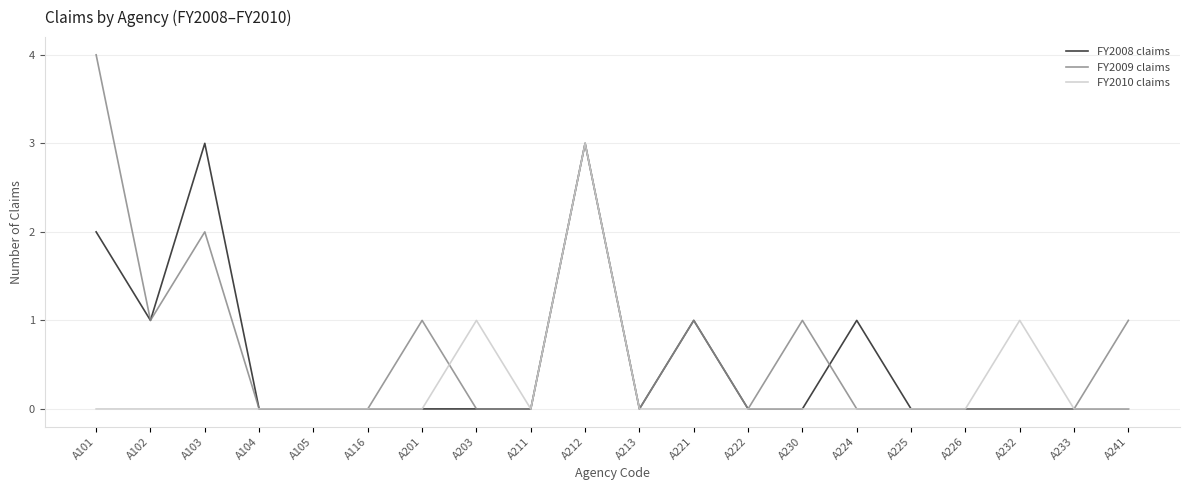

Which series changed the most between A104 and A203?

FY2010 claims